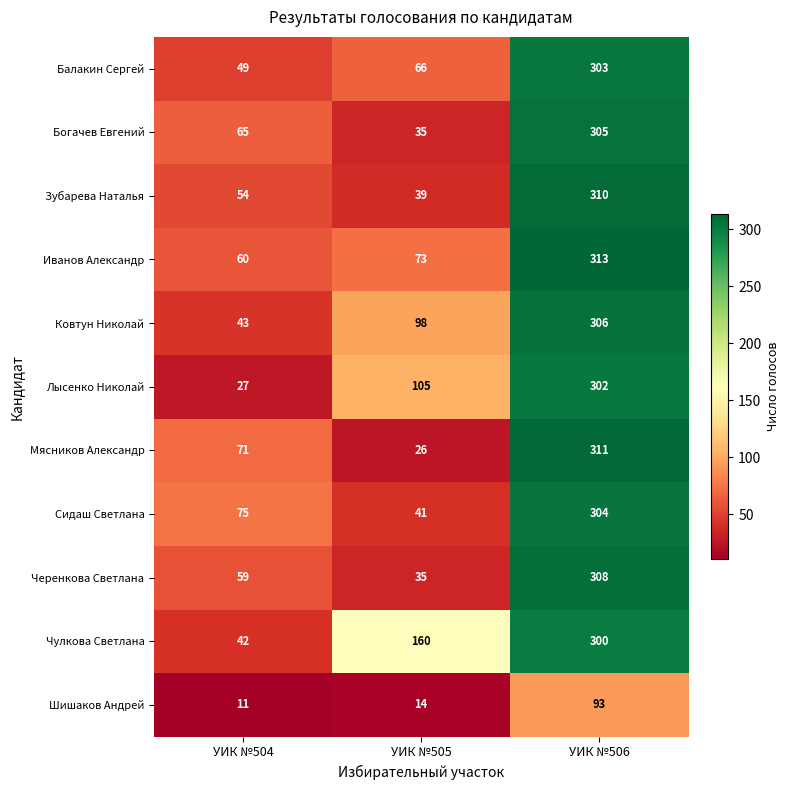

Rank the series by their maximum value, from lowest to highest.

Шишаков Андрей, Чулкова Светлана, Лысенко Николай, Балакин Сергей, Сидаш Светлана, Богачев Евгений, Ковтун Николай, Черенкова Светлана, Зубарева Наталья, Мясников Александр, Иванов Александр